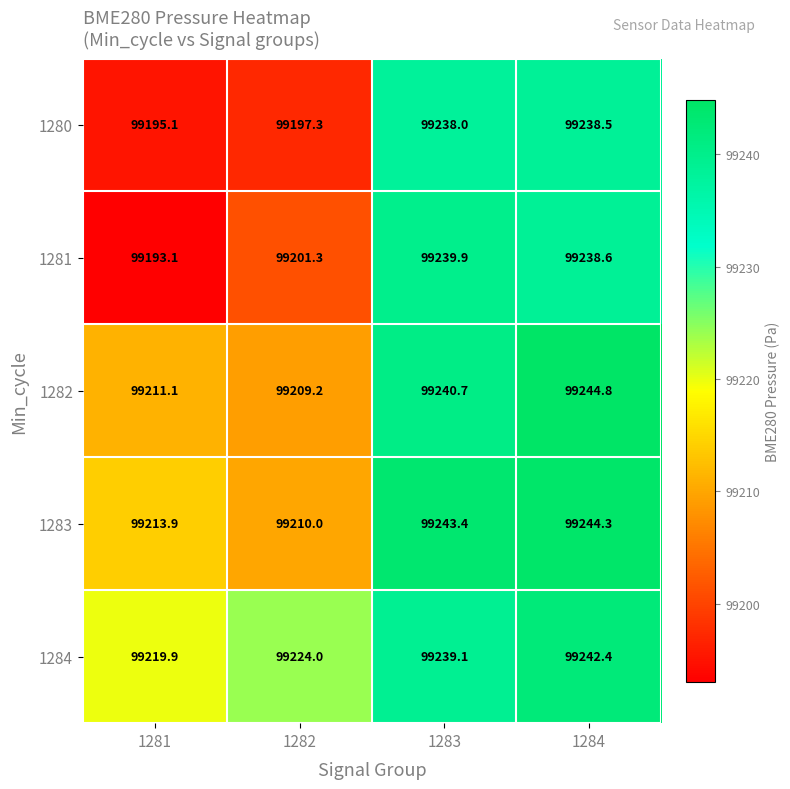

What is the difference between the highest and lowest values at 1282?

26.7